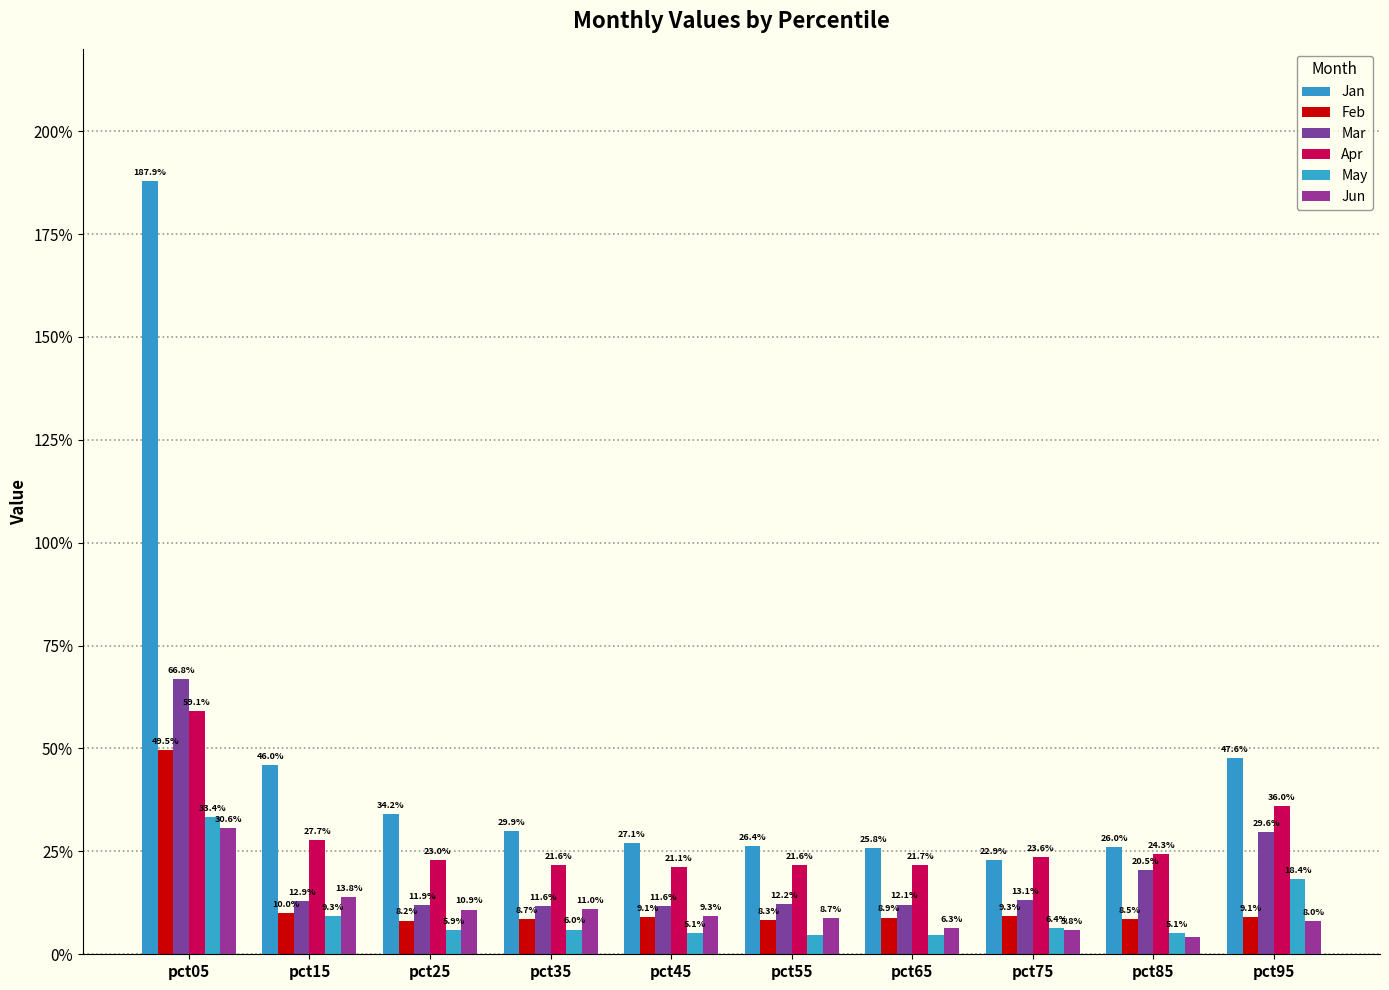

Reading left to right, list all the values displayed in this chart.

Jan: 1.9	0.5	0.3	0.3	0.3	0.3	0.3	0.2	0.3	0.5
Feb: 0.5	0.1	0.1	0.1	0.1	0.1	0.1	0.1	0.1	0.1
Mar: 0.7	0.1	0.1	0.1	0.1	0.1	0.1	0.1	0.2	0.3
Apr: 0.6	0.3	0.2	0.2	0.2	0.2	0.2	0.2	0.2	0.4
May: 0.3	0.1	0.1	0.1	0.1	0.0	0.0	0.1	0.1	0.2
Jun: 0.3	0.1	0.1	0.1	0.1	0.1	0.1	0.1	0.0	0.1